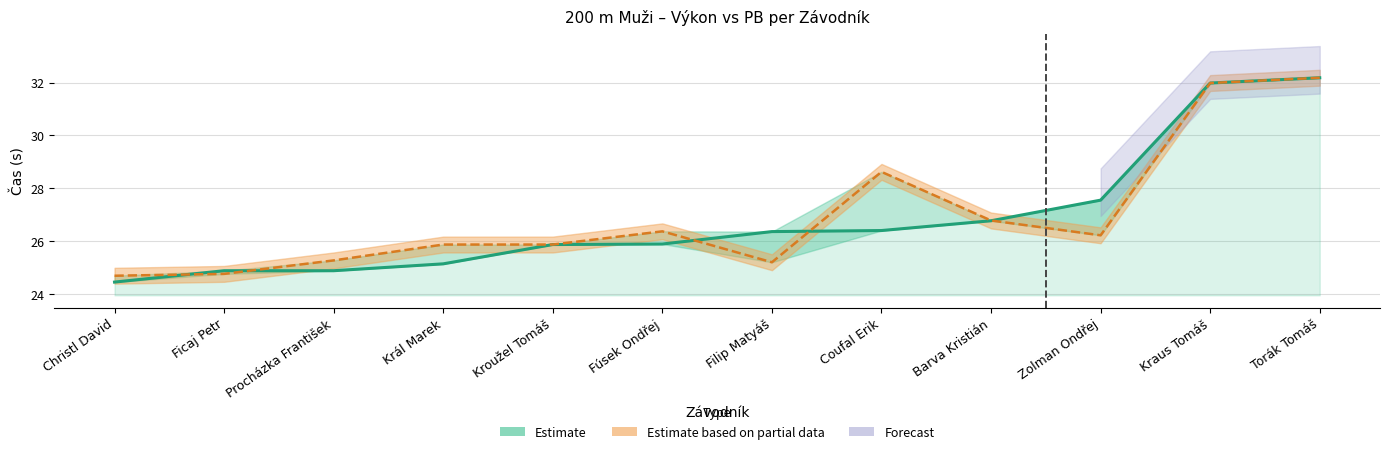

How many data points does each series have?

12